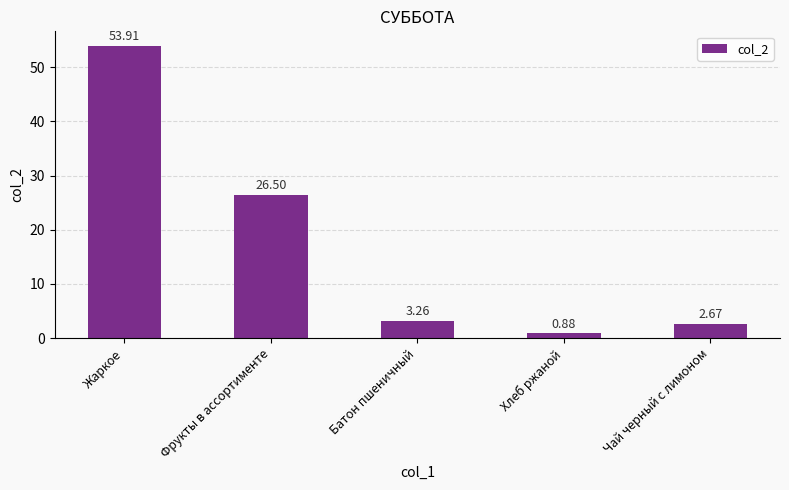

What is the difference between the maximum and minimum values?

53.0